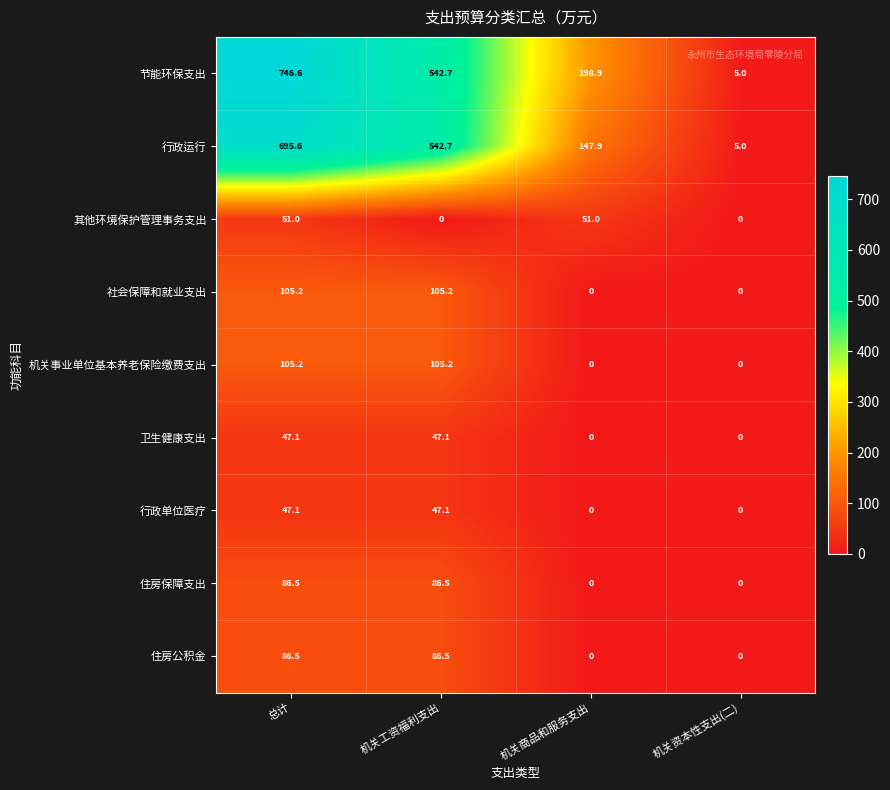

At which label is 行政运行 closest to 350?

机关工资福利支出